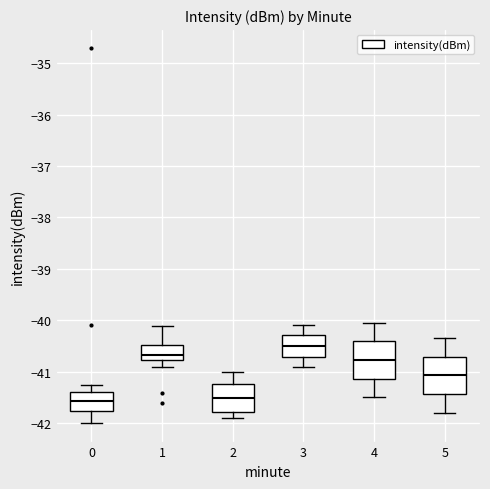

Where is the lower edge of the box at x = 5 on the y-axis? The values are not printed on the chart, so give them approximately, as read against the axis.

-41.4